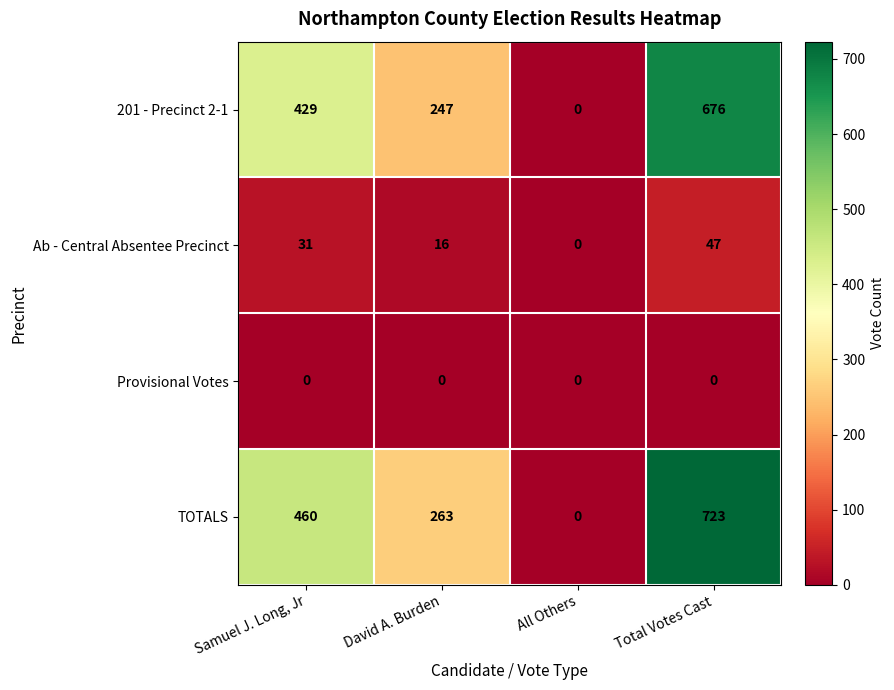

Rank the series by their maximum value, from highest to lowest.

TOTALS, 201 - Precinct 2-1, Ab - Central Absentee Precinct, Provisional Votes